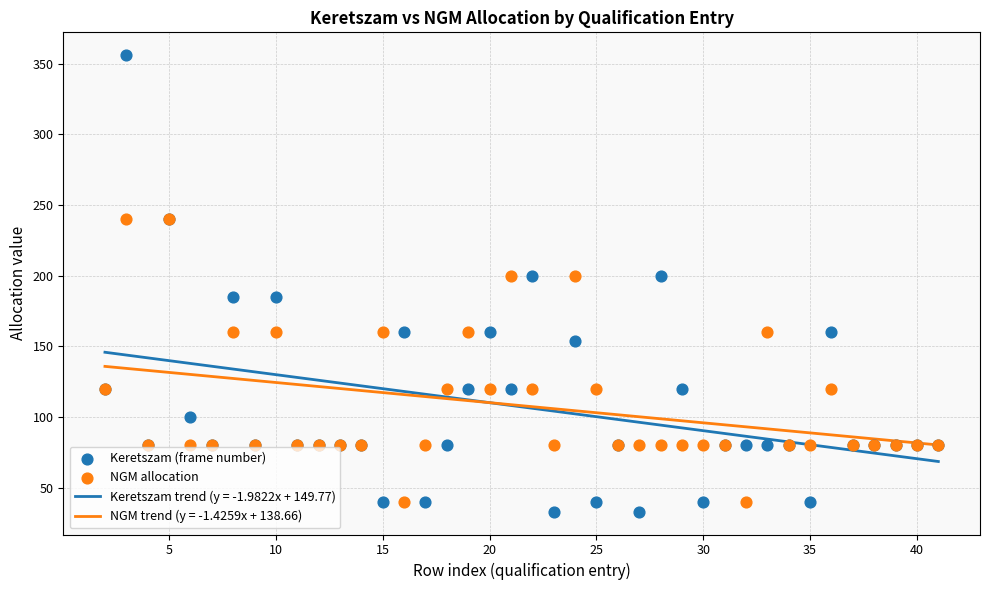

Which series has the largest Y range (max minus min)?

Keretszam (frame number)